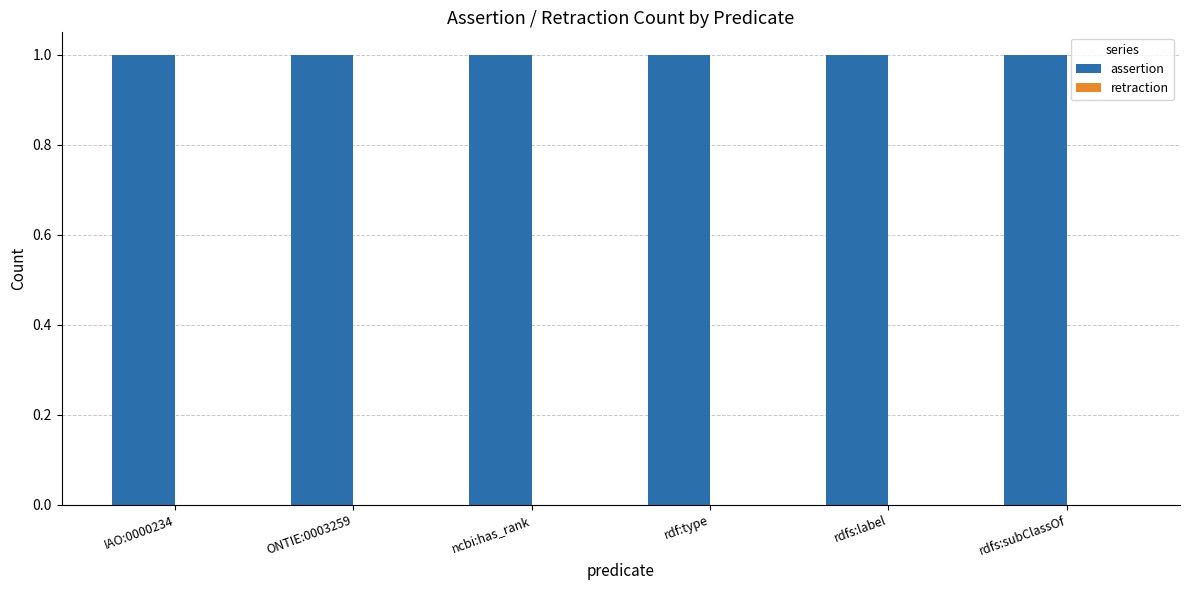

Reading left to right, transcribe all the data shown in this chart.

assertion: 1	1	1	1	1	1
retraction: 0	0	0	0	0	0